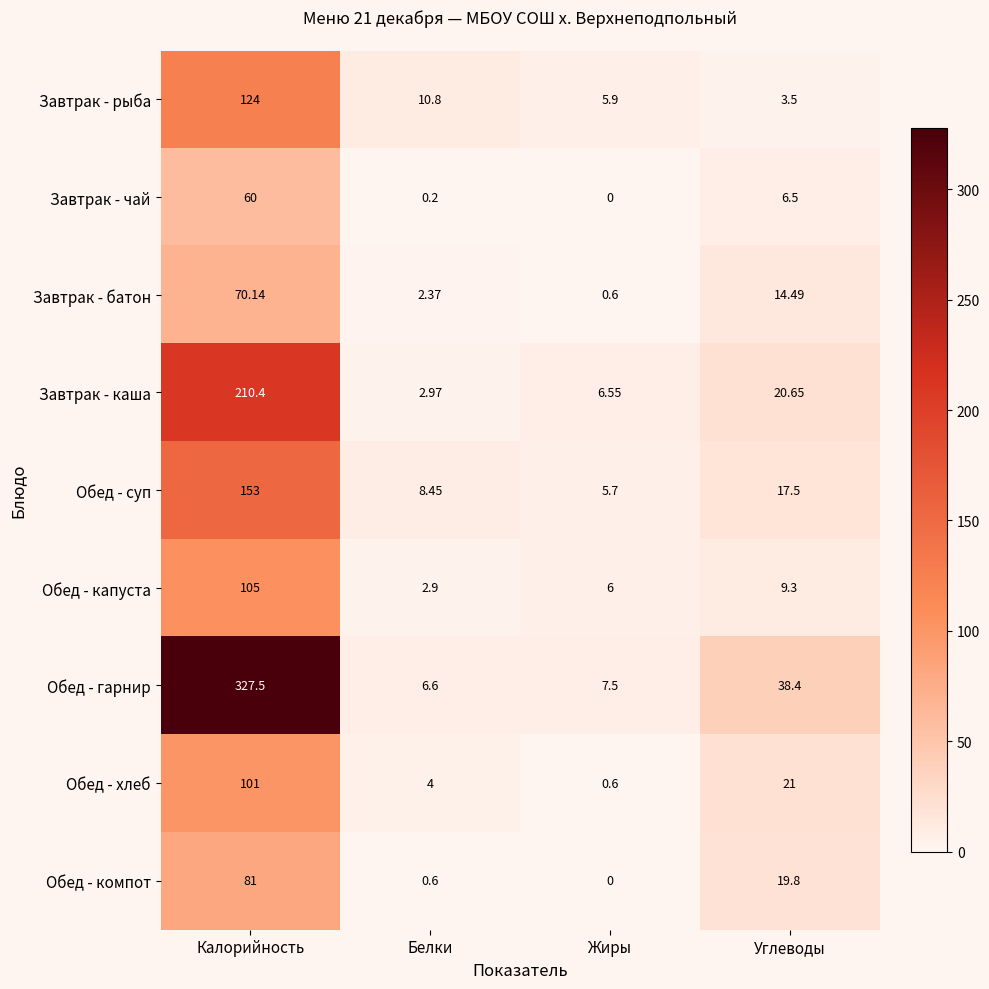

Where does the Завтрак - рыба series first go above 10?

Калорийность